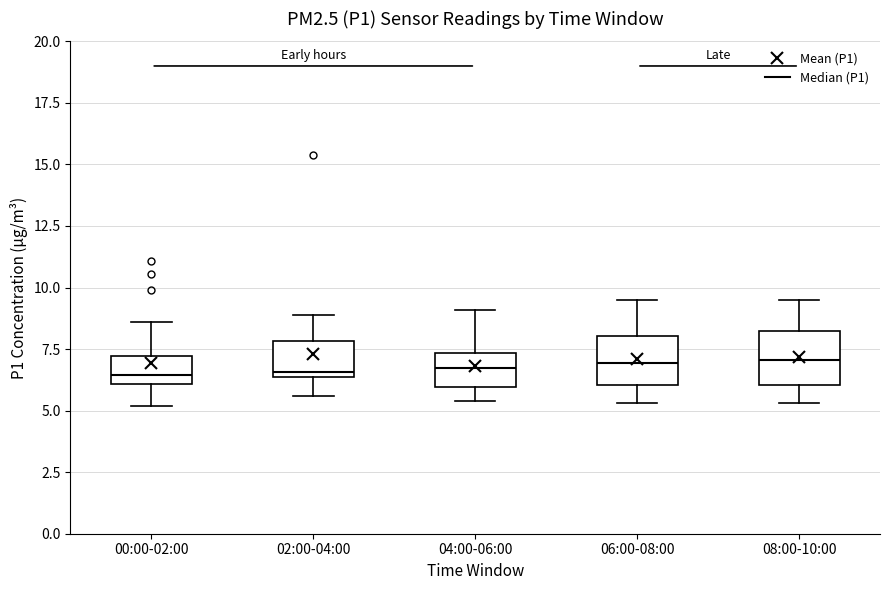

Where does the upper whisker of the box for 04:00-06:00 end on the y-axis? The values are not printed on the chart, so give them approximately, as read against the axis.

9.0